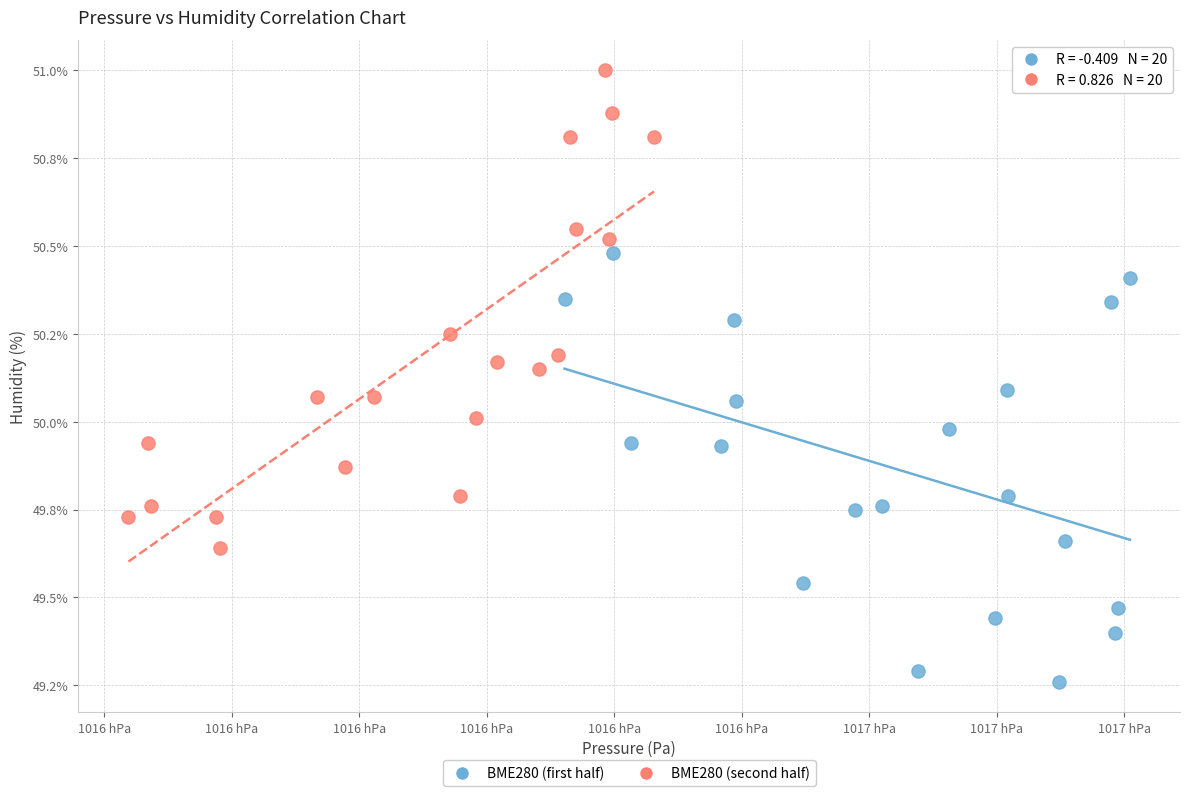

Which series reaches the minimum Y coordinate?

BME280 (first half)